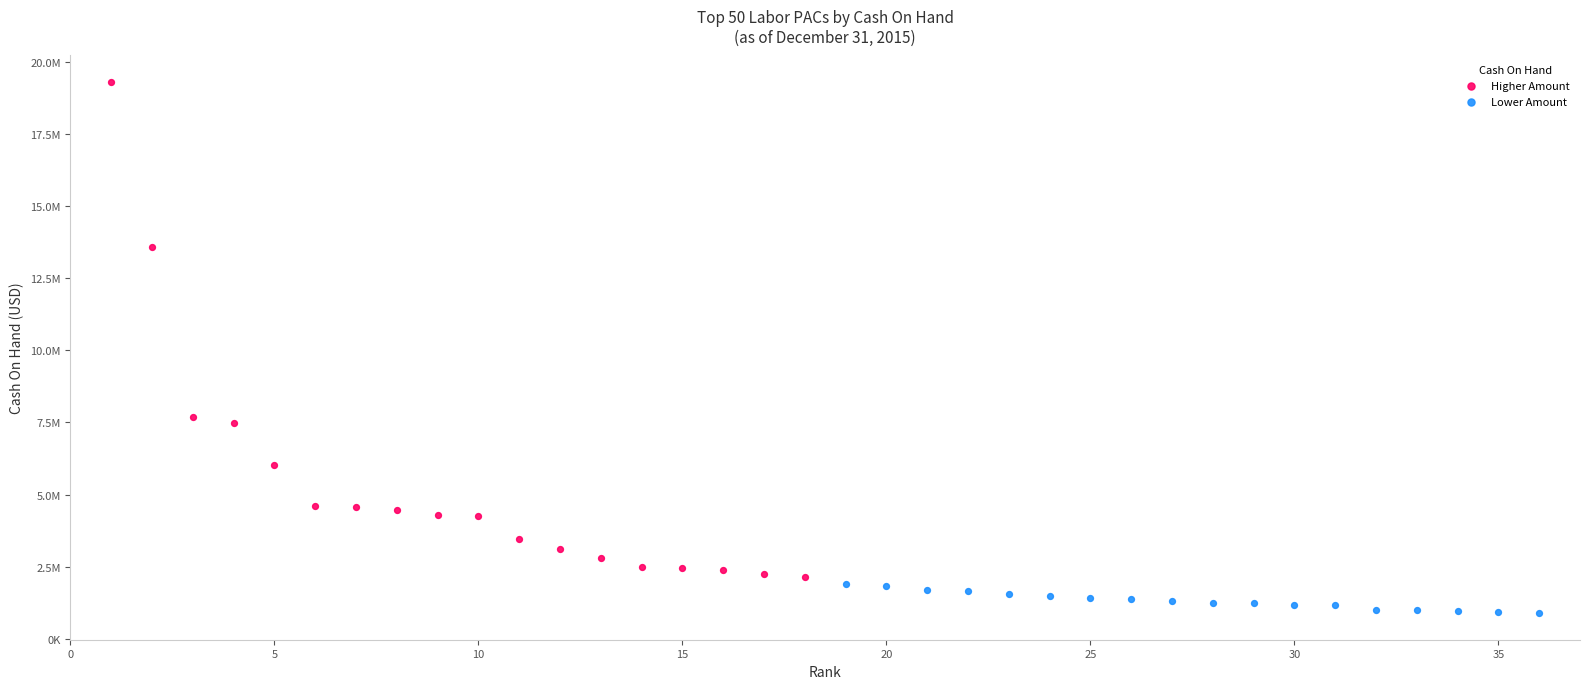

What are all the series names shown in the legend?

Higher Amount, Lower Amount